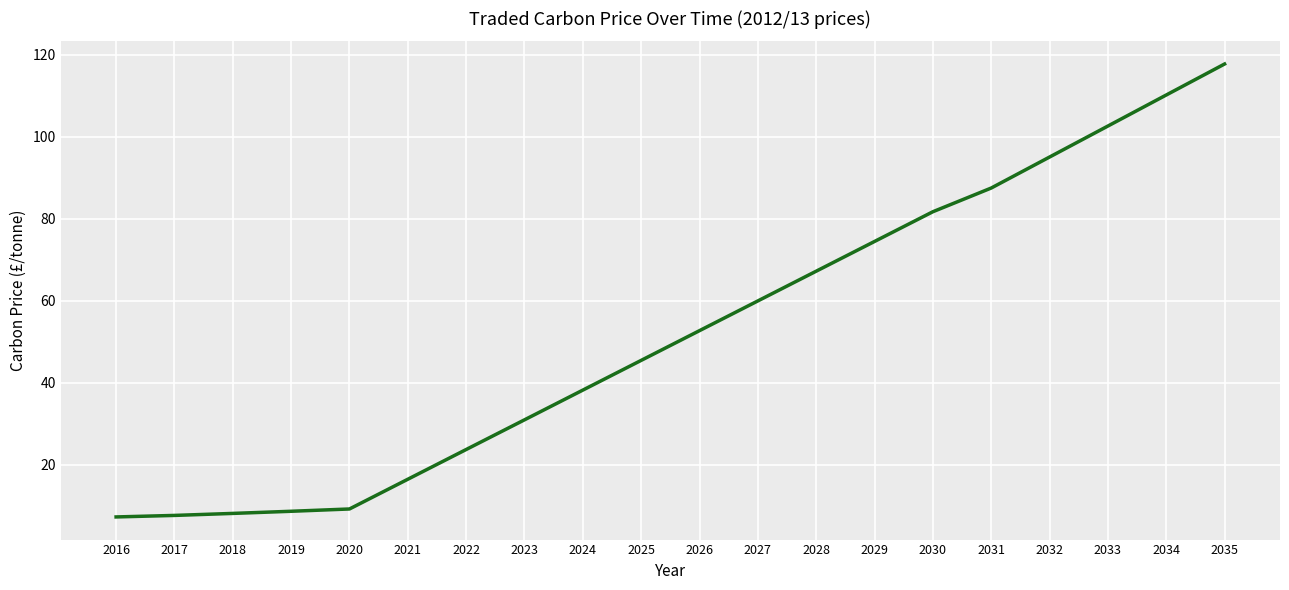

What is the difference between the maximum and minimum values?

110.5